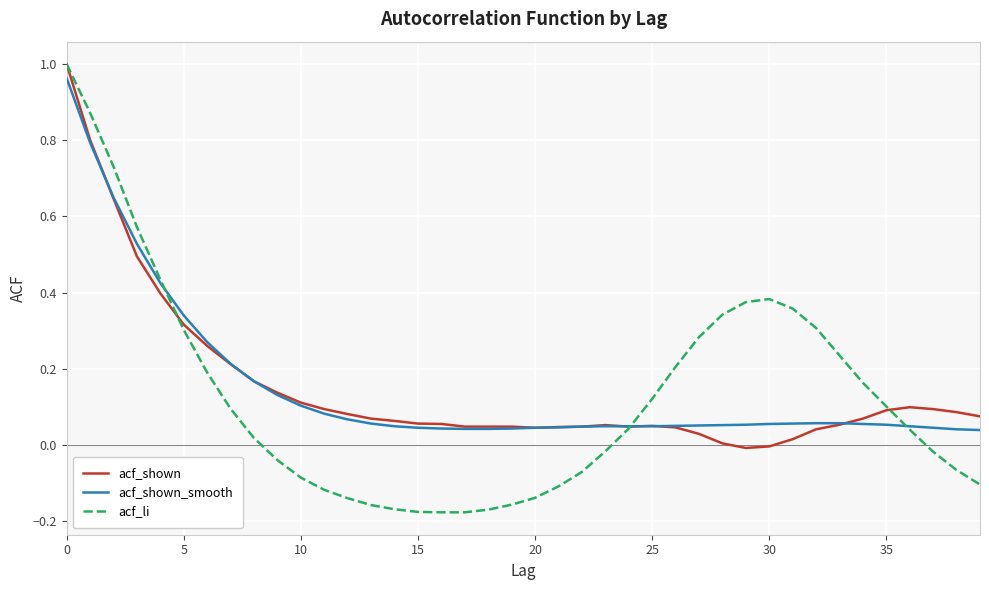

Which series has the widest spread of values?

acf_li